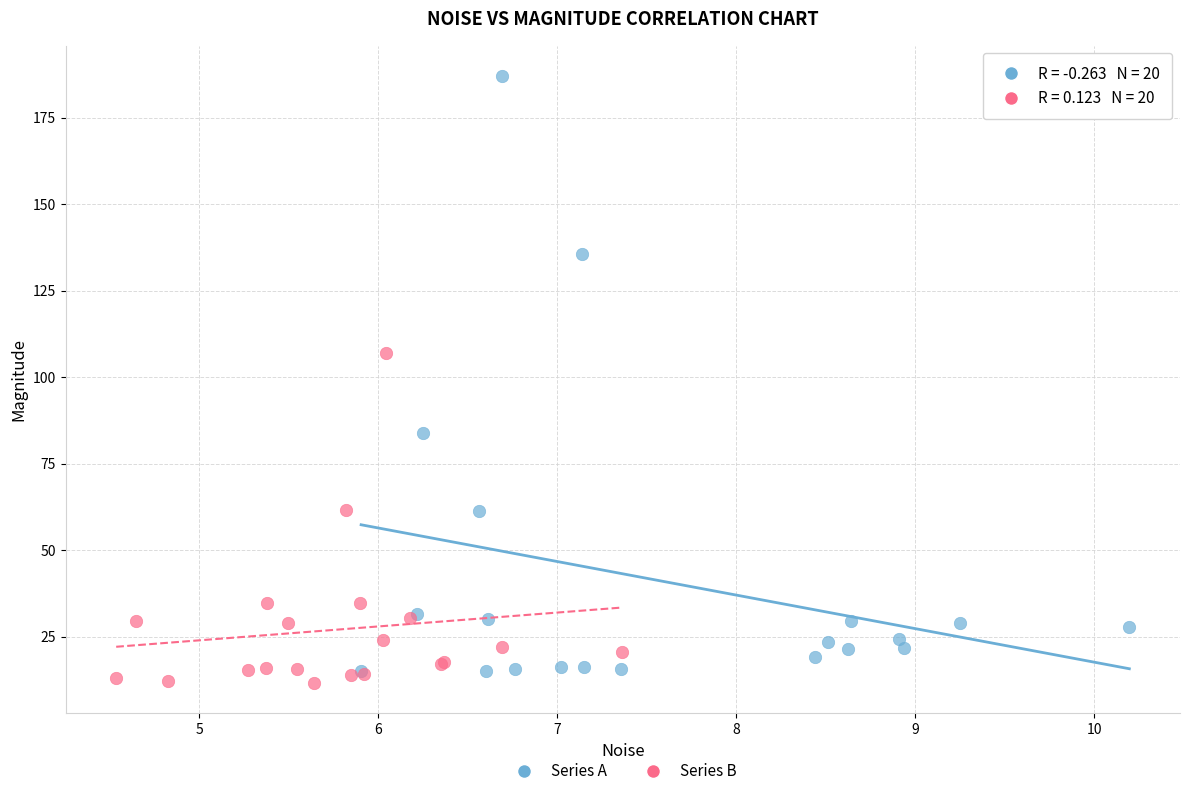

Which series has the widest spread of Y values?

Series A